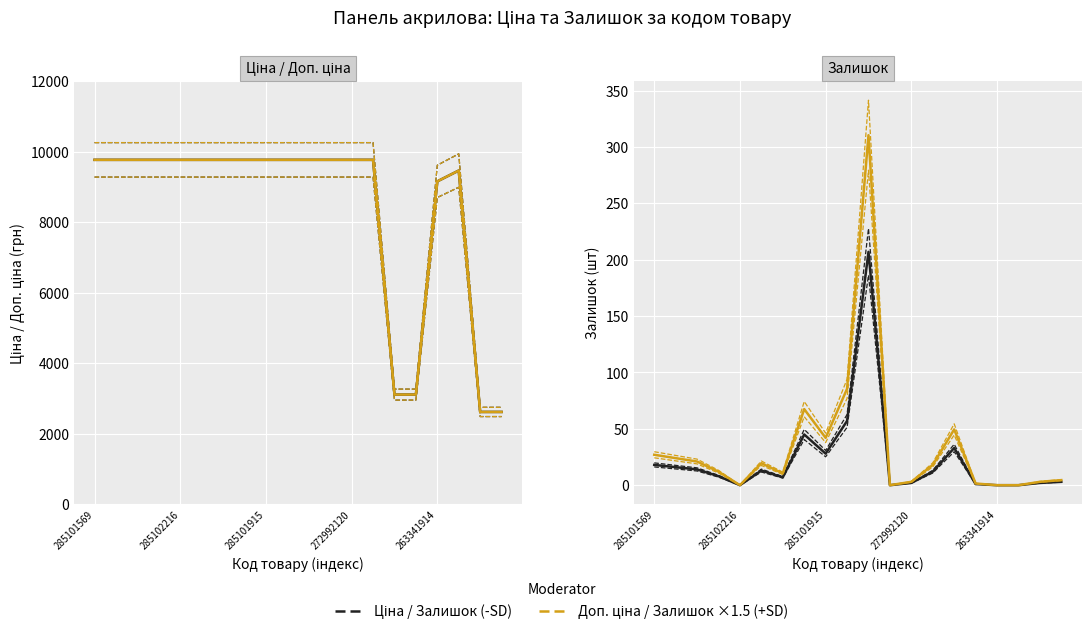

True or false: Залишок ×1.5 and Доп. ціна intersect in this chart.

False